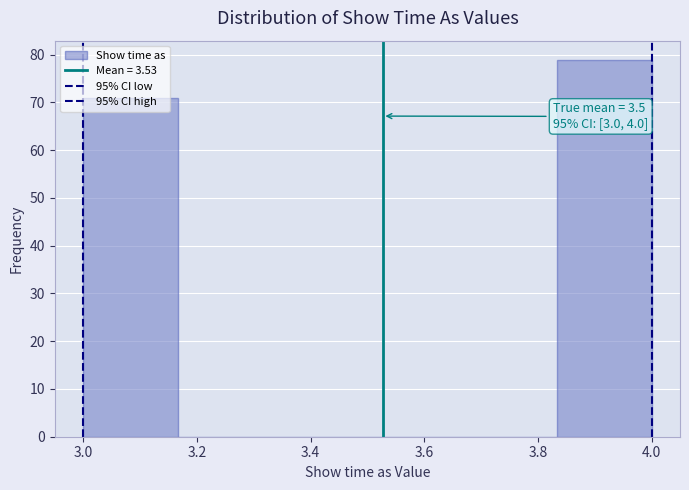

Which range on the x-axis has the tallest bar?

3.84 to 4.00